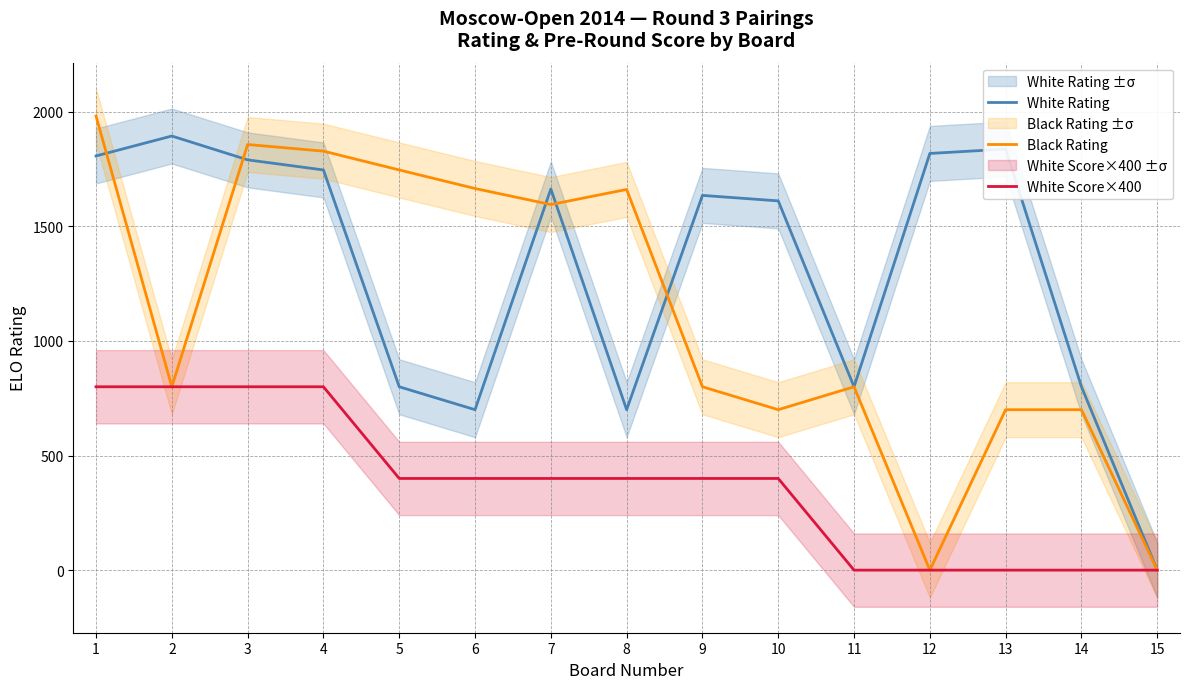

Where is White Score×400 nearest to the value 400?

5